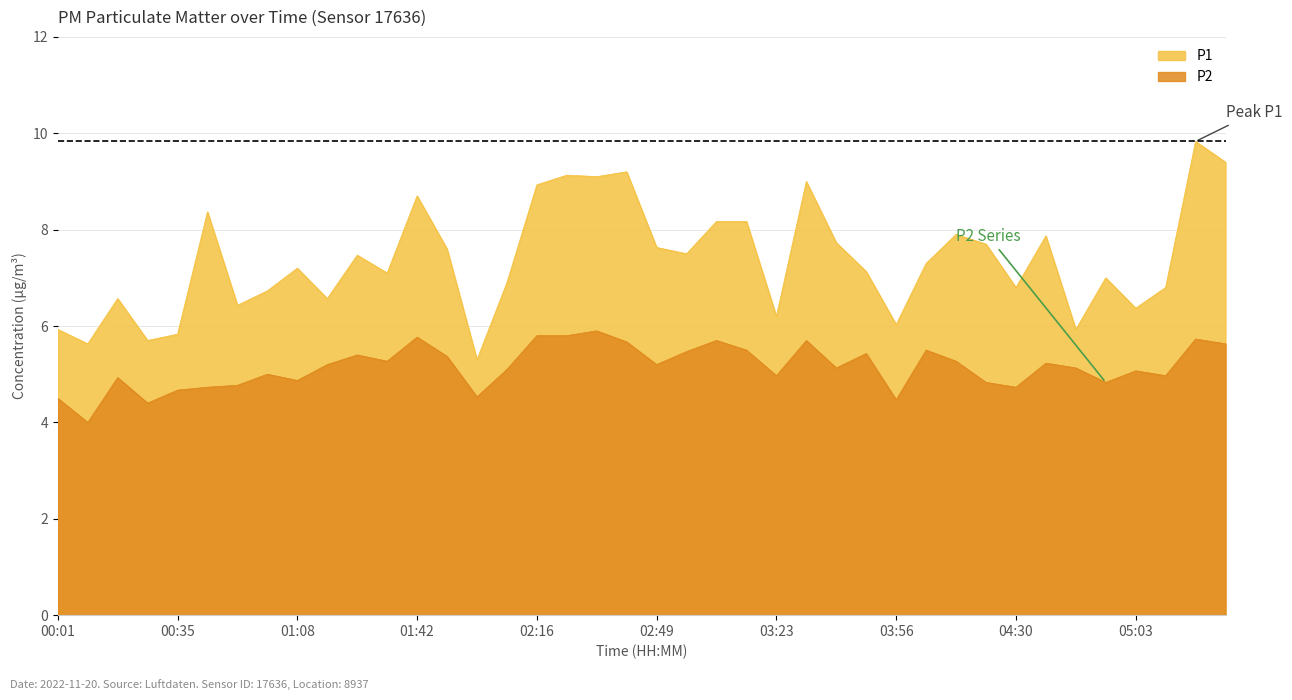

The value of P2 at 04:55 is 3.3. True or false?

False